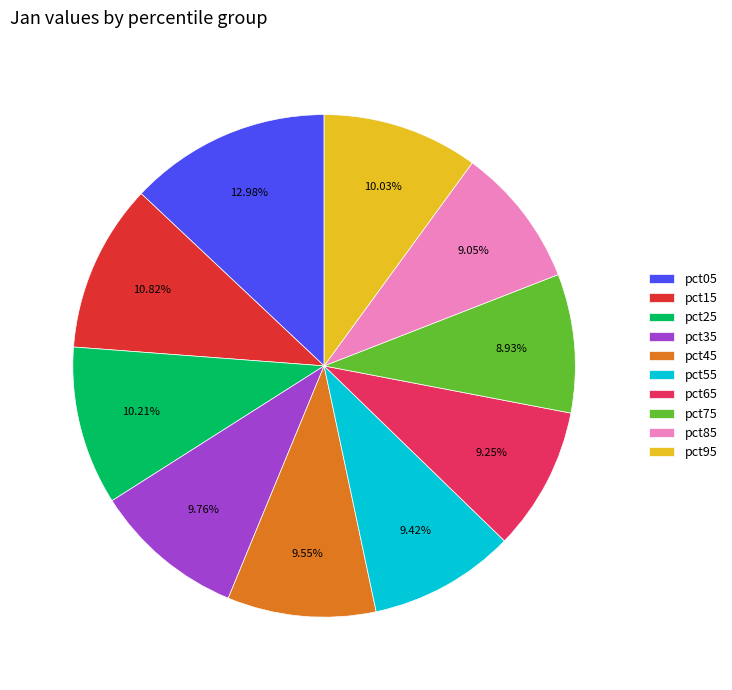

Is there a majority slice in this chart?

No